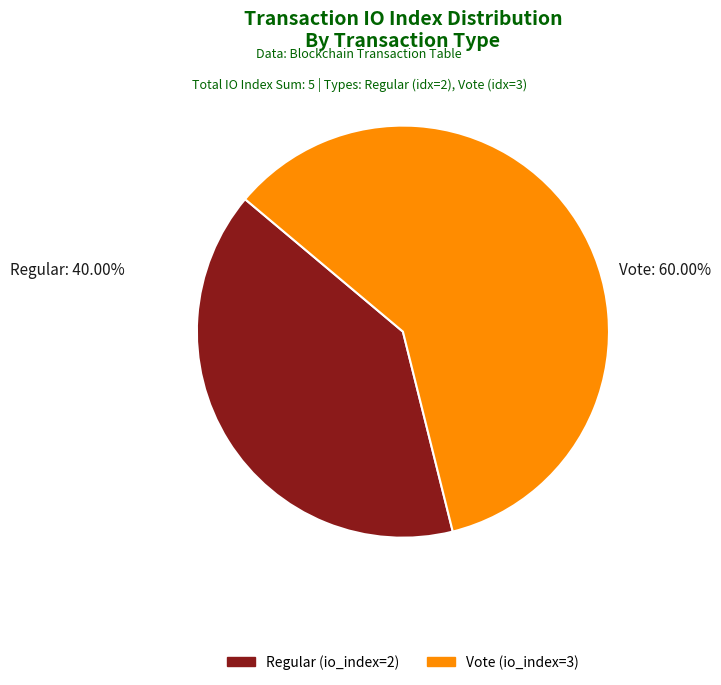

What percentage is the Regular slice, to the nearest percent?

40%